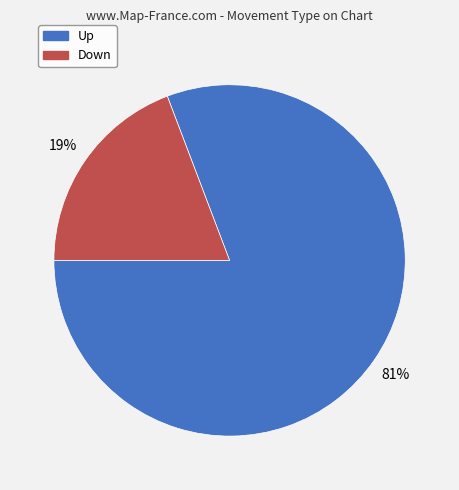

How many segments does this pie chart have?

2